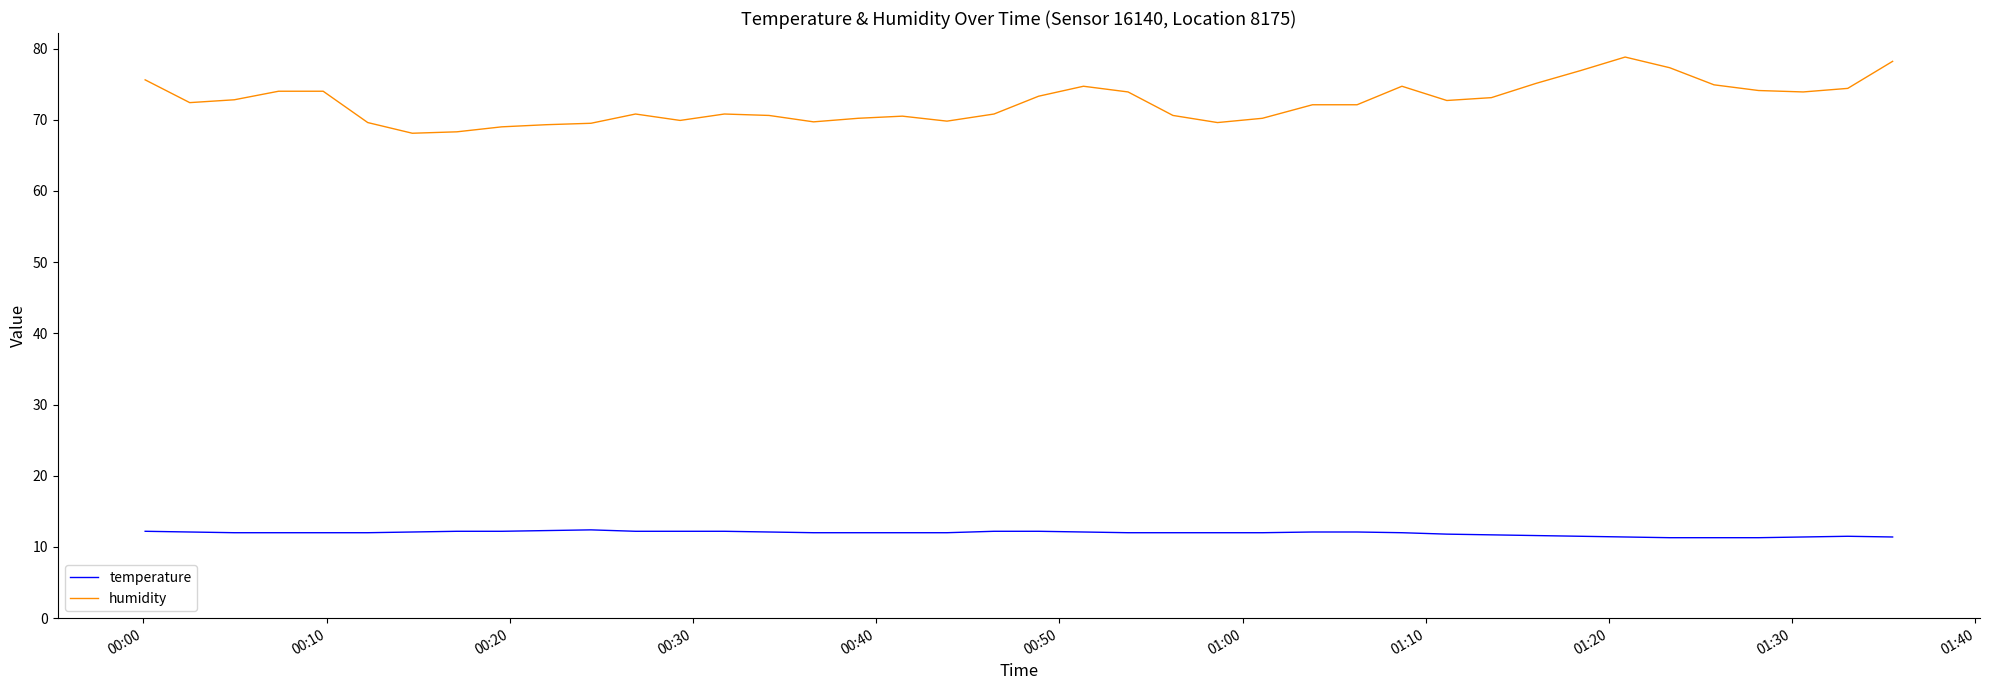

What is the minimum value for temperature?

11.3